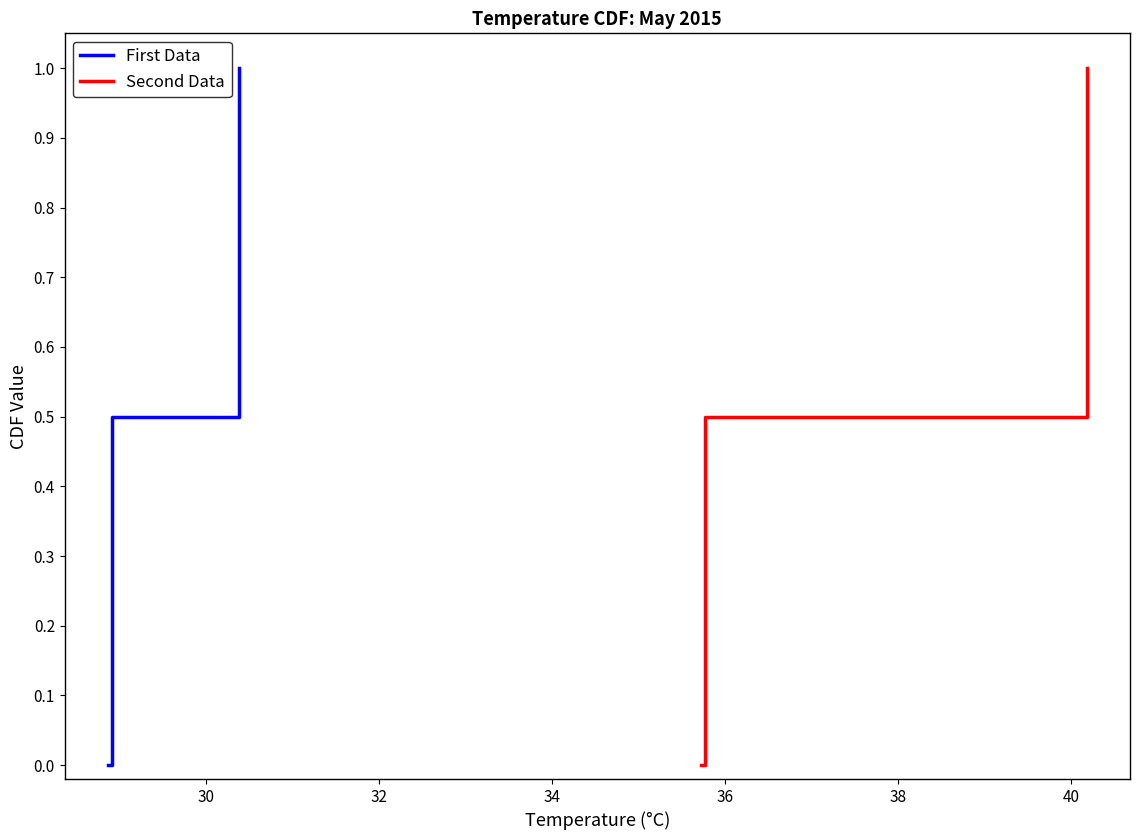

What is the highest value of the First Data series?

1.0